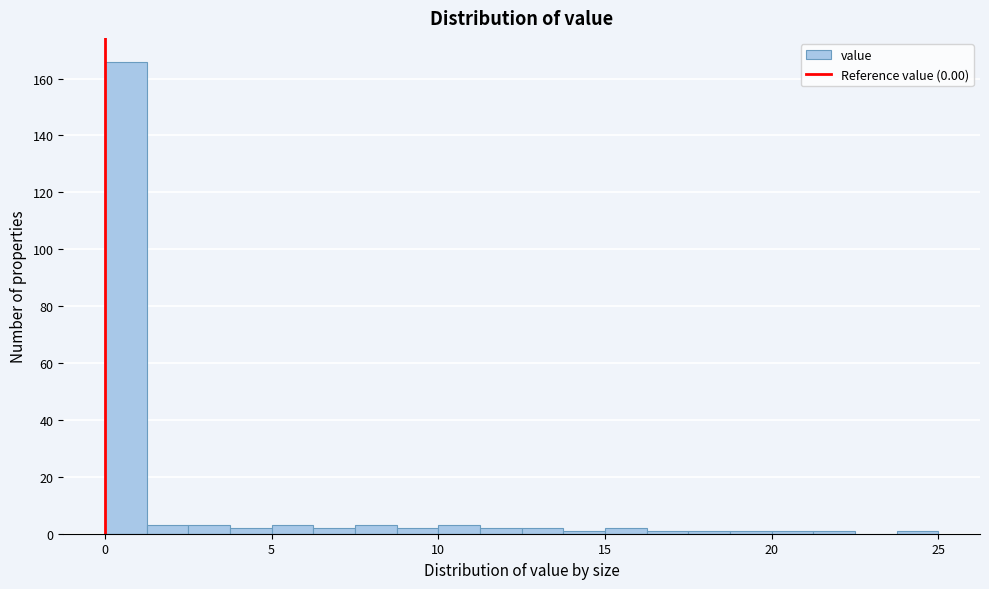

Around what value on the x-axis is the tallest bar? Give the approximate position of its centre, as read against the axis.

0.5